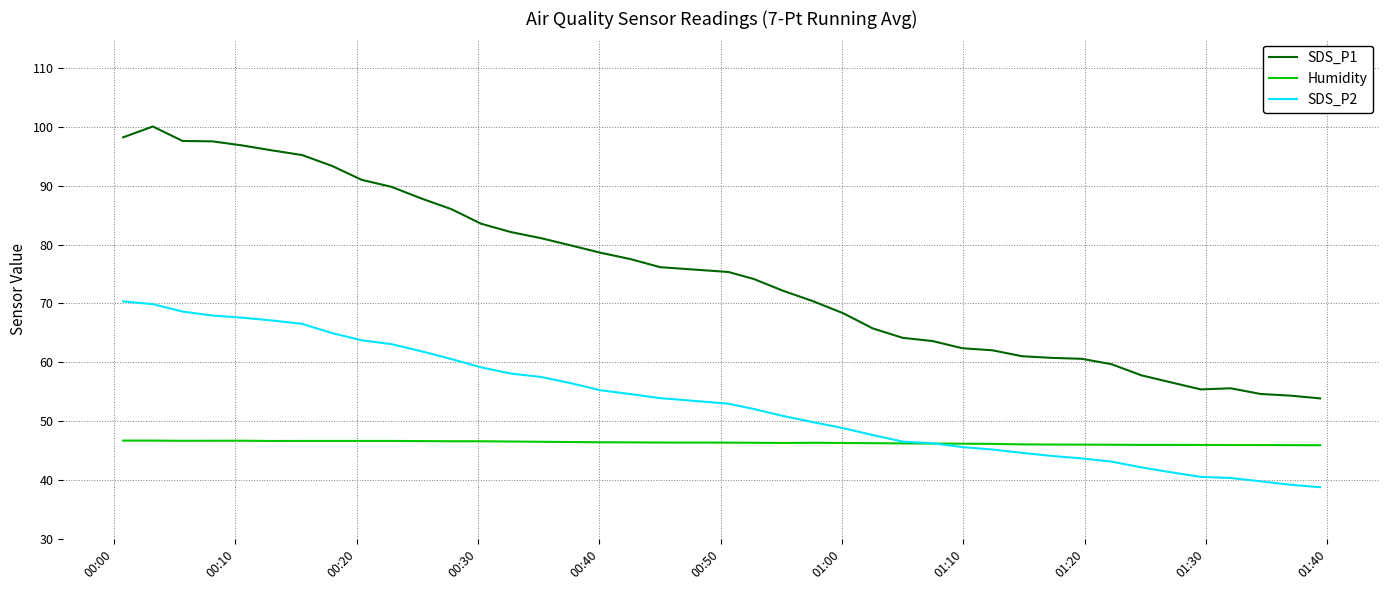

What is the lowest value of the SDS_P2 series?

38.8